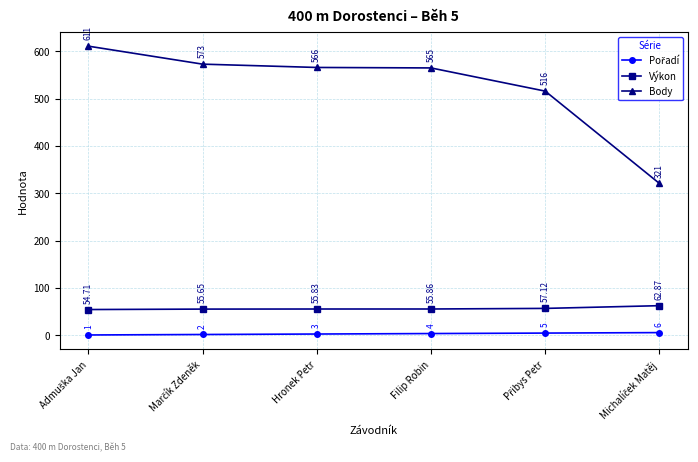

At how many categories does at least one series exceed 225?

6